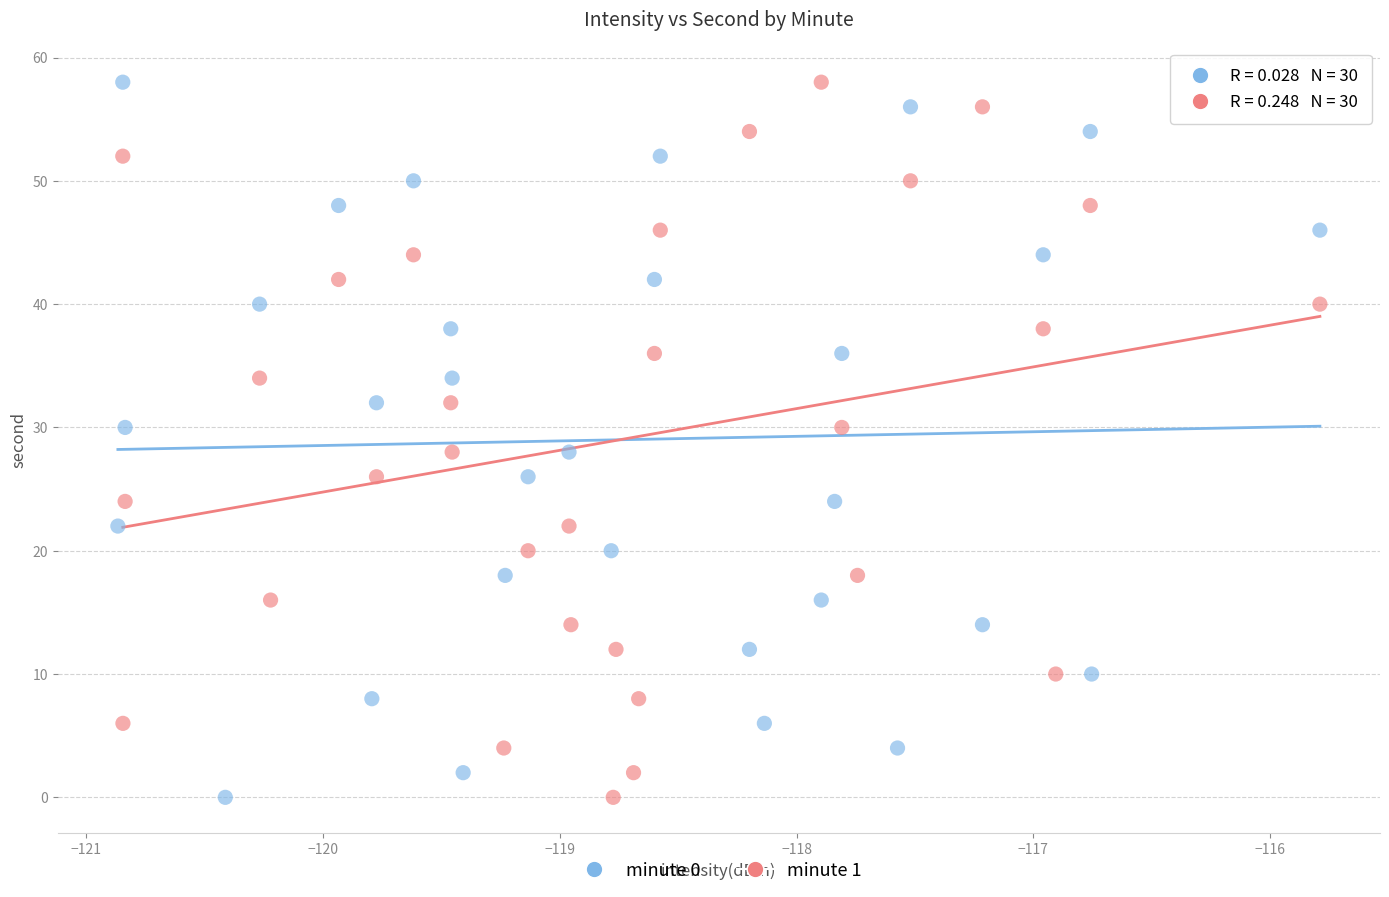

What are all the series names shown in the legend?

minute 0, minute 1